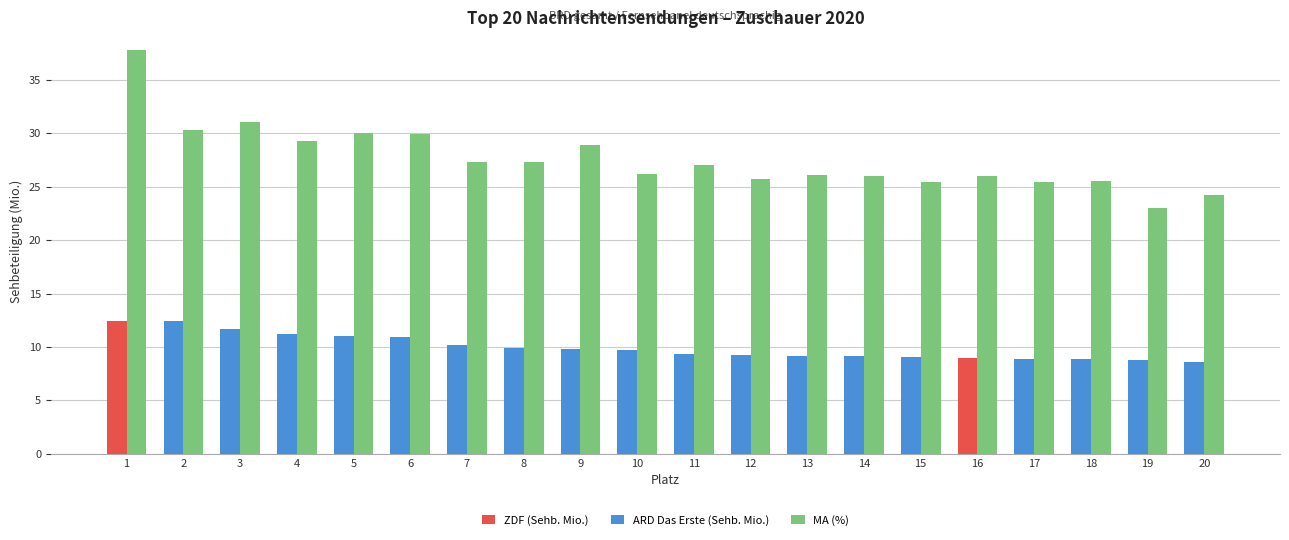

What is the total value across all series at 7?

37.5